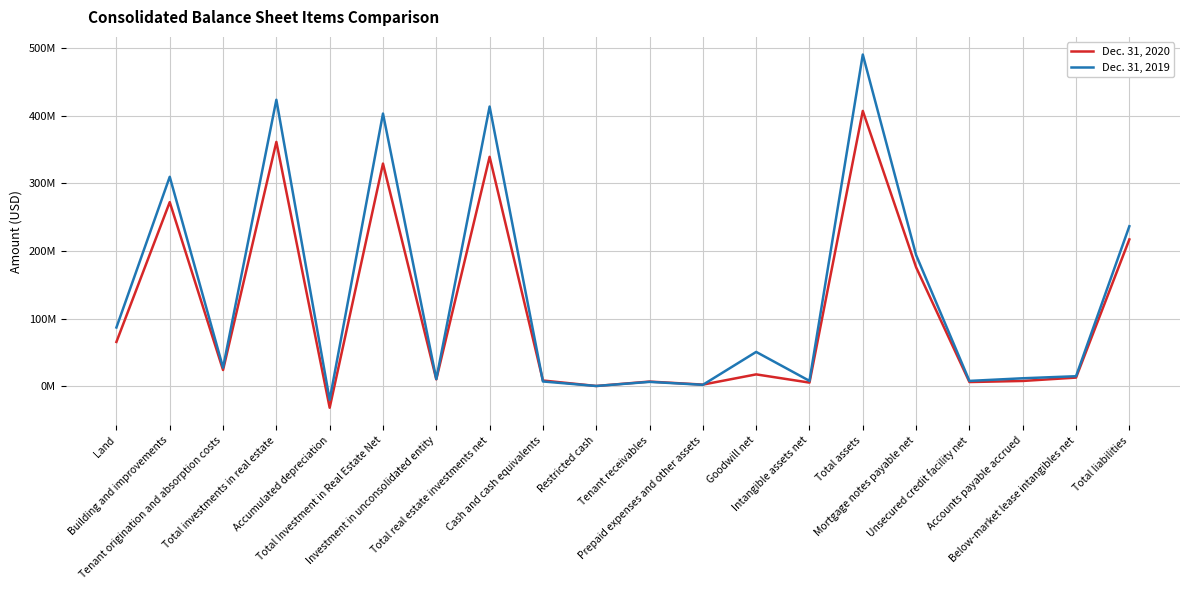

Between Cash and cash equivalents and Tenant receivables, which is larger?

Cash and cash equivalents